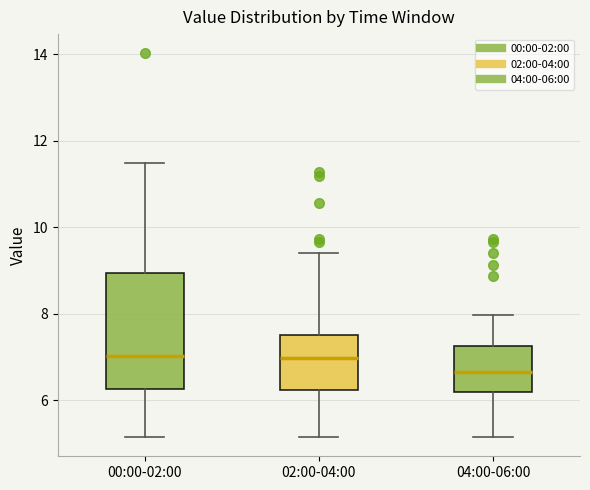

Reading left to right, read every box against the y-axis: the position of its median line, the range the box covers, and the ends of its whiskers. The values are not printed on the chart, so give them approximately, as read against the axis.

00:00-02:00: median 7.0, box 6.2 to 9.0, whiskers 5.2 to 11.4
02:00-04:00: median 7.0, box 6.2 to 7.6, whiskers 5.2 to 9.4
04:00-06:00: median 6.6, box 6.2 to 7.2, whiskers 5.2 to 8.0